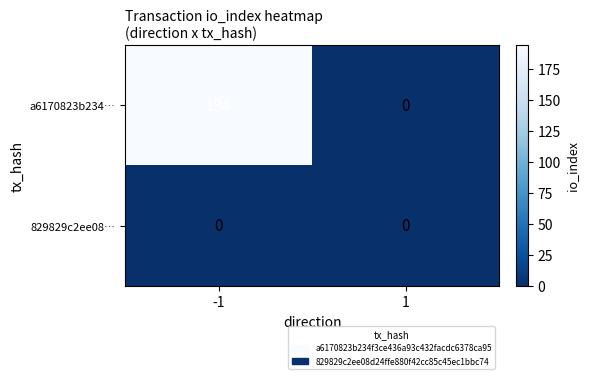

Which series has the widest spread of values?

a6170823b234…